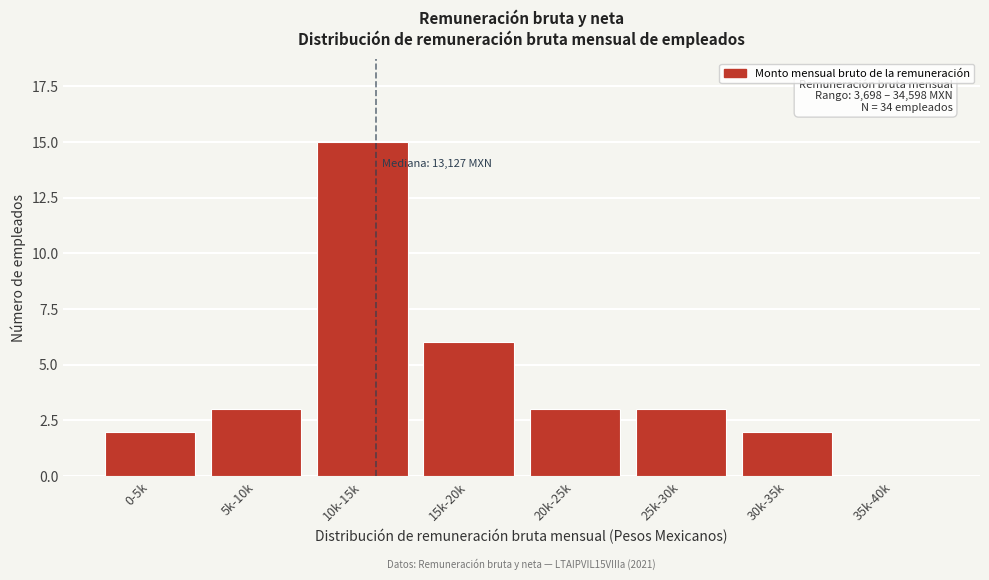

Reading left to right, transcribe all the data shown in this chart.

0-5k=2	5k-10k=3	10k-15k=15	15k-20k=6	20k-25k=3	25k-30k=3	30k-35k=2	35k-40k=0